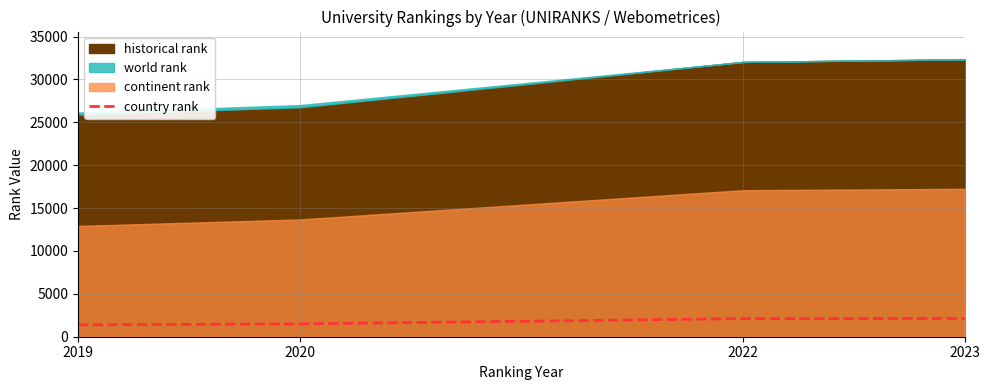

Rank the categories by value from lowest to highest.

2019, 2020, 2022, 2023